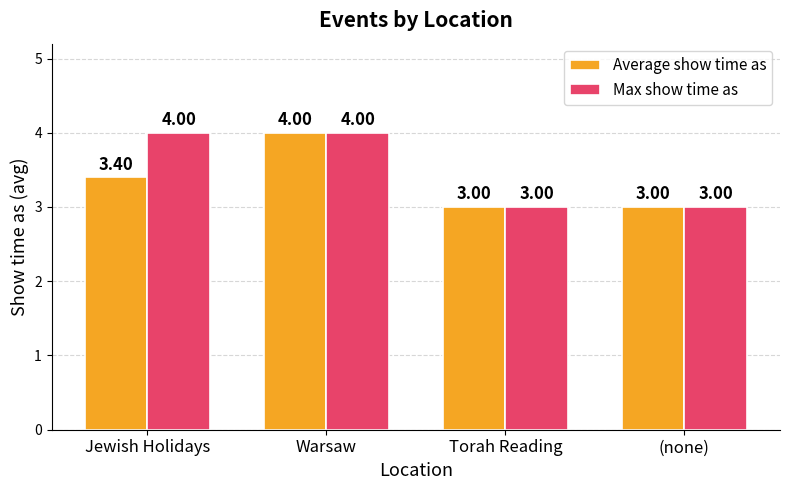

At which category is the sum across all series the highest?

Warsaw